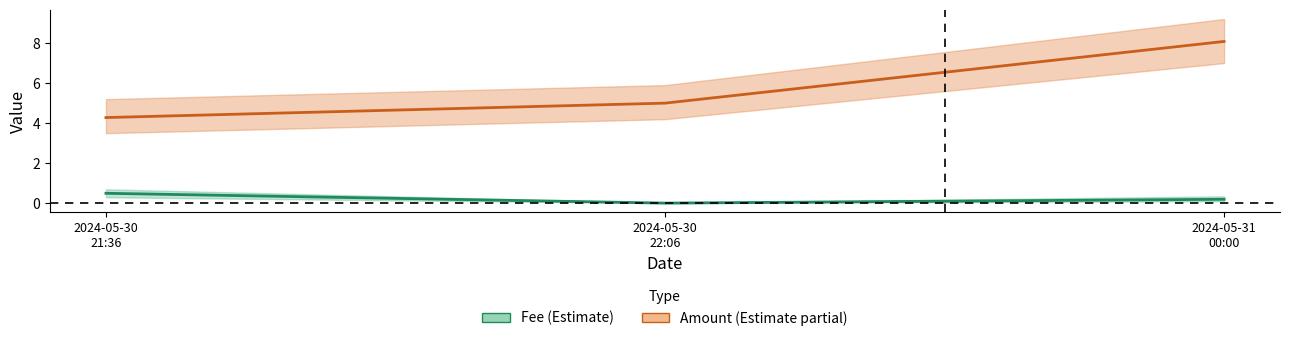

What position from the right is 2024-05-30
21:36?

3